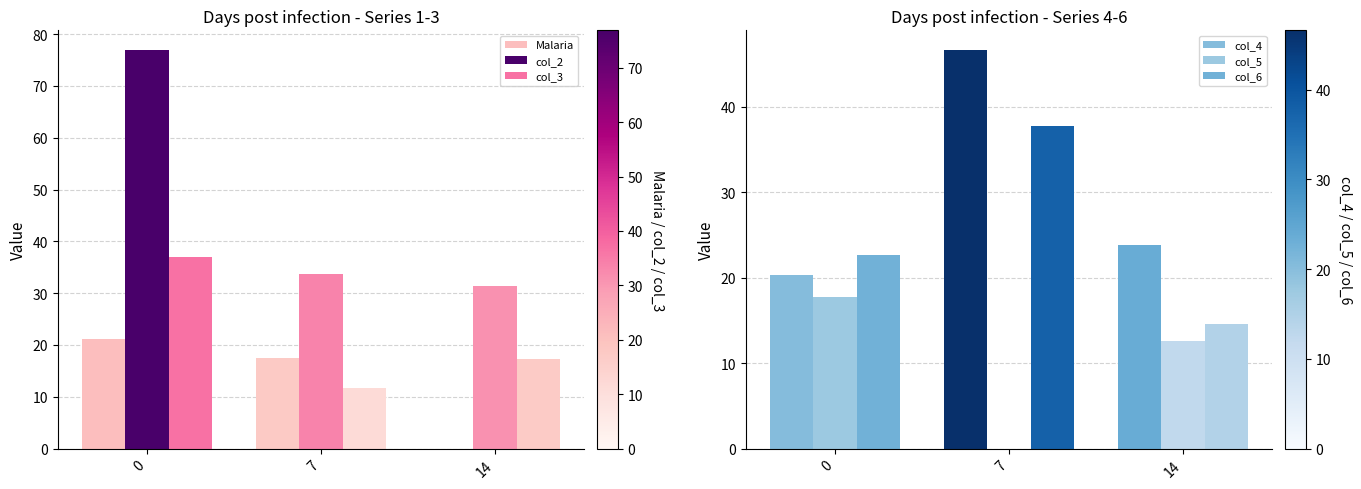

What is the difference between the highest and lowest values at 14?

31.3